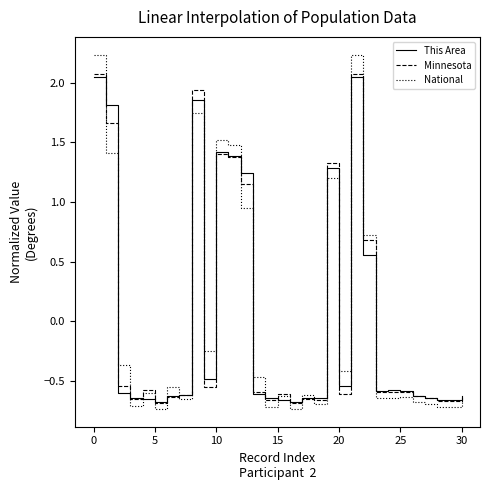

Which series has the widest spread of values?

National